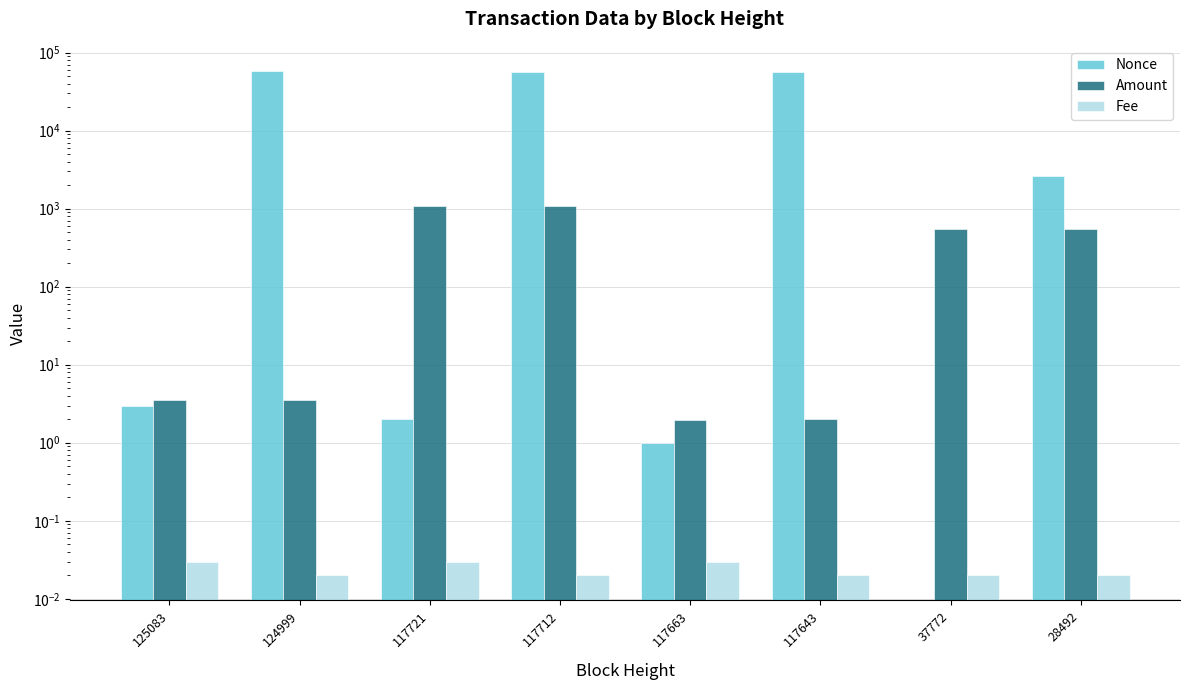

What is the average value of the Amount series?

409.0